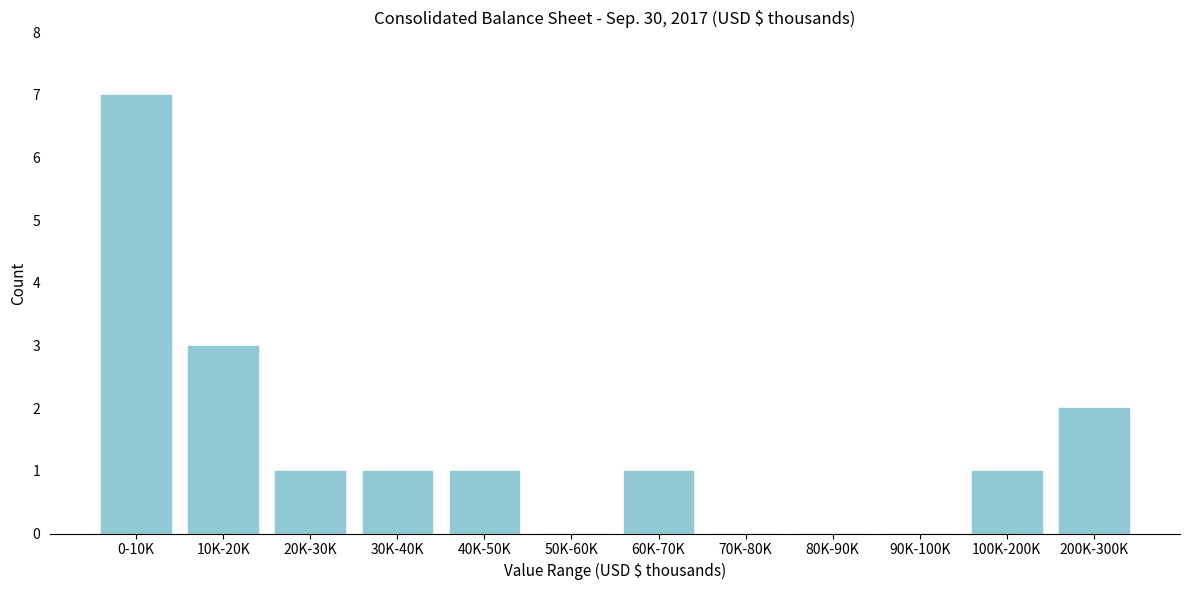

Reading right to left, what are all the values shown in this chart?

200K-300K=2	100K-200K=1	90K-100K=0	80K-90K=0	70K-80K=0	60K-70K=1	50K-60K=0	40K-50K=1	30K-40K=1	20K-30K=1	10K-20K=3	0-10K=7